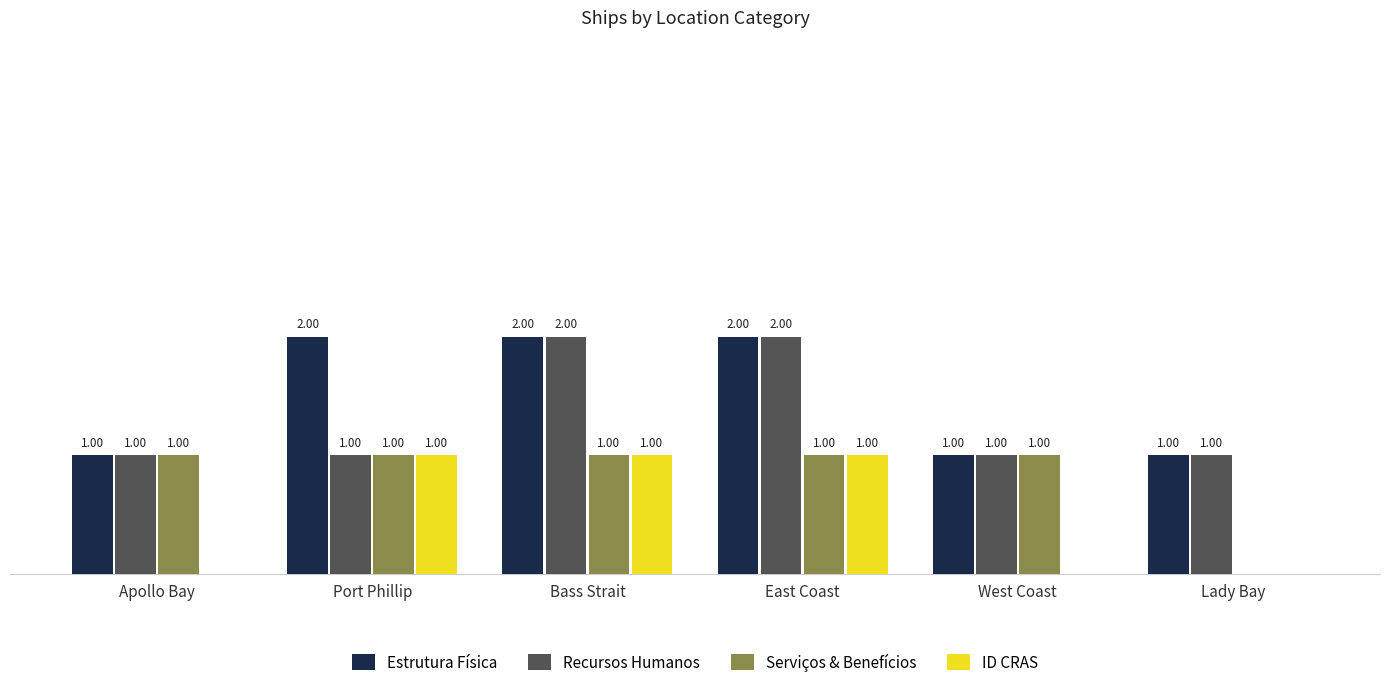

Is the value of Estrutura Física at West Coast greater than the value of ID CRAS at Apollo Bay?

Yes